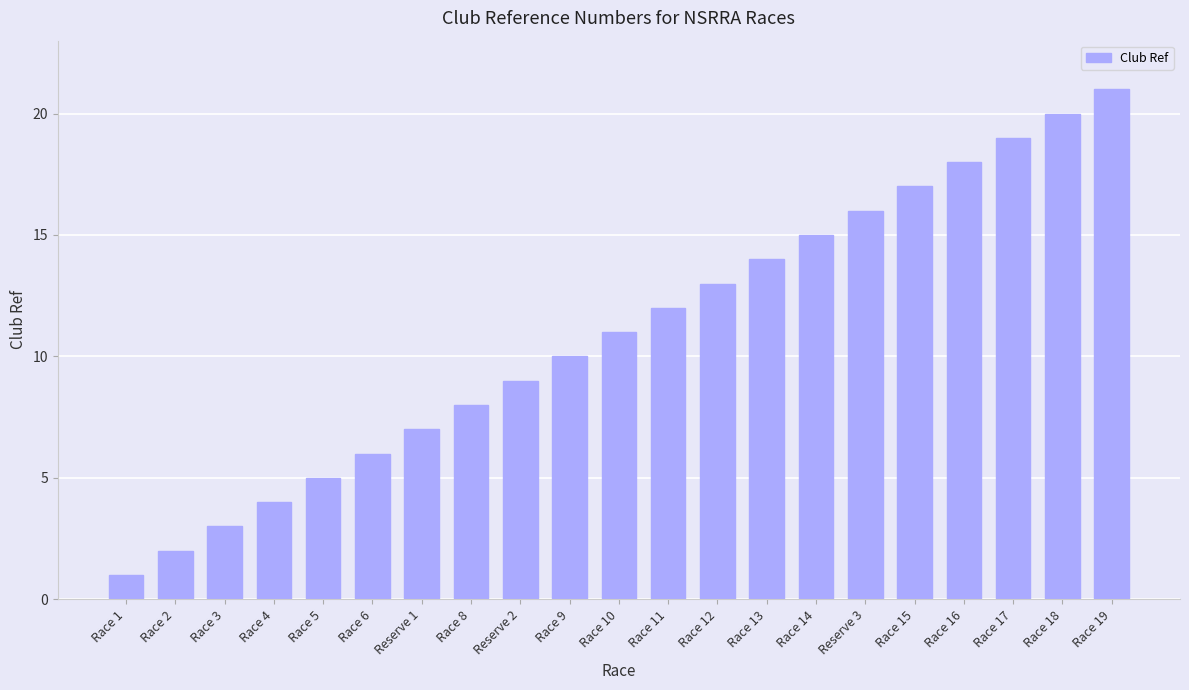

Which has a higher value, Race 16 or Race 10?

Race 16